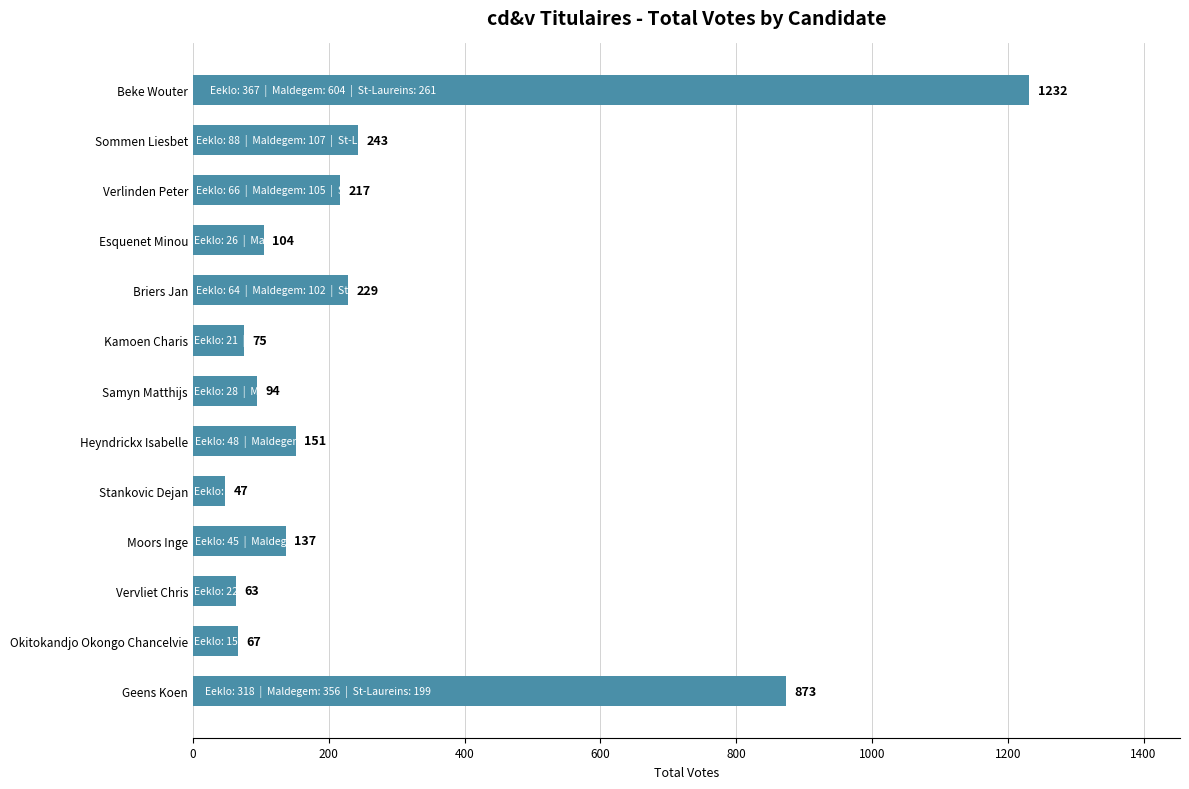

List the labels in order of value, smallest first.

Stankovic Dejan, Vervliet Chris, Okitokandjo Okongo Chancelvie, Kamoen Charis, Samyn Matthijs, Esquenet Minou, Moors Inge, Heyndrickx Isabelle, Verlinden Peter, Briers Jan, Sommen Liesbet, Geens Koen, Beke Wouter